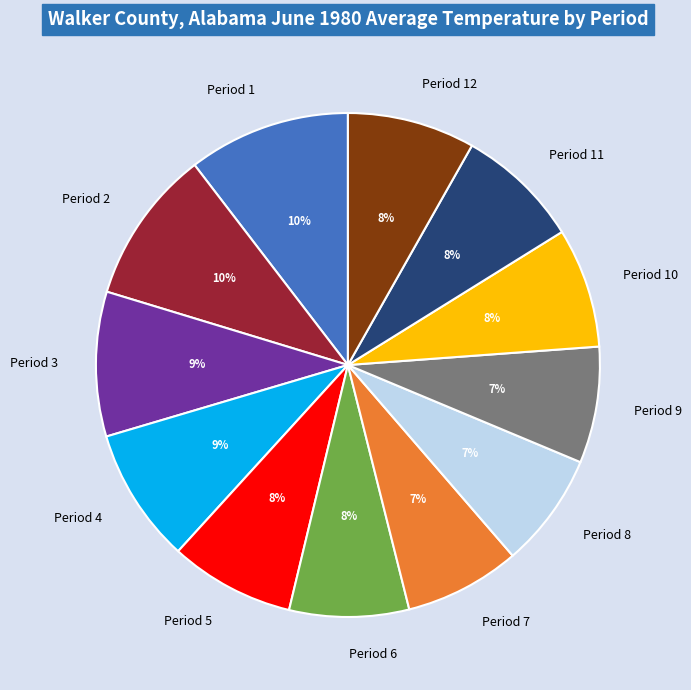

Is the sum of Period 8 and Period 7 greater than half?

No